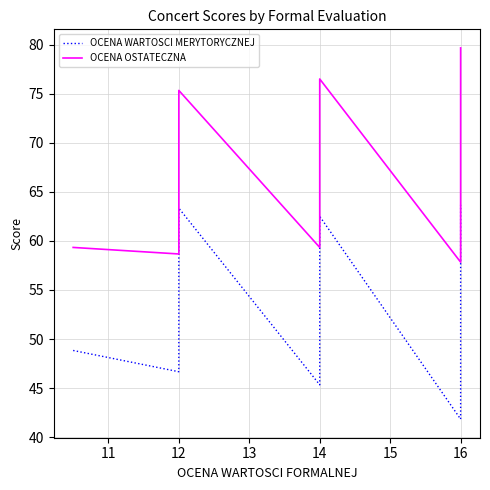

What is the greatest value displayed?

79.7